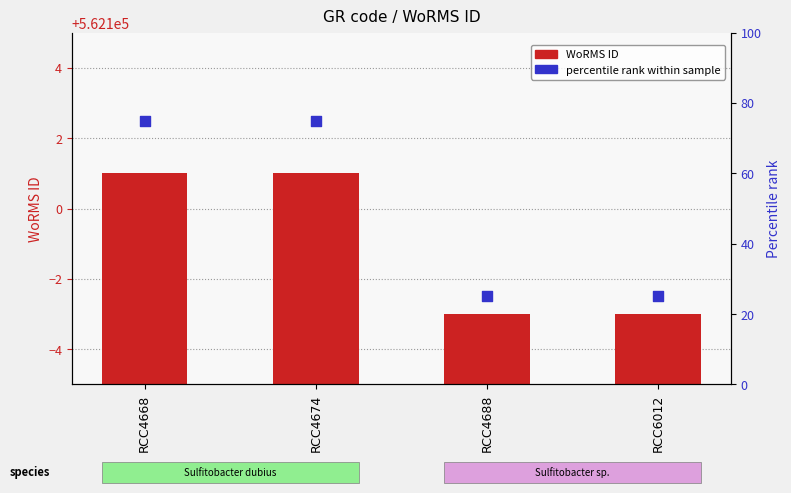

Which series has the widest spread of Y values?

percentile rank